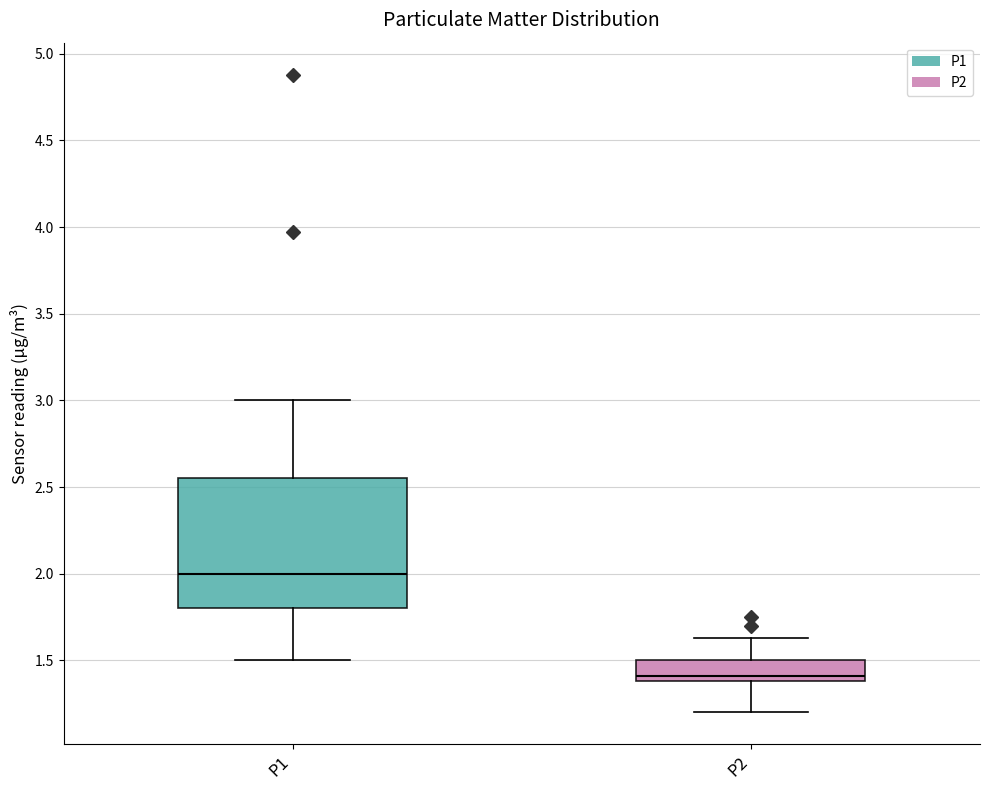

Reading left to right, read every box against the y-axis: the position of its median line, the range the box covers, and the ends of its whiskers. The values are not printed on the chart, so give them approximately, as read against the axis.

P1: median 2.00, box 1.80 to 2.55, whiskers 1.50 to 3.00
P2: median 1.40 (just above the box's lower edge), box 1.40 to 1.50, whiskers 1.20 to 1.65